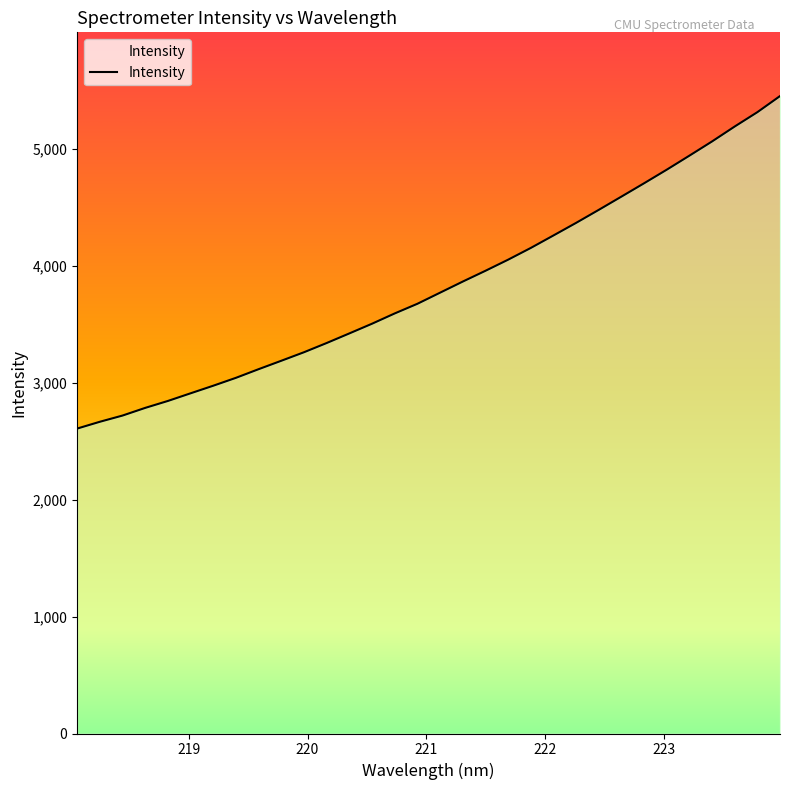

What is the greatest value displayed?

5452.7